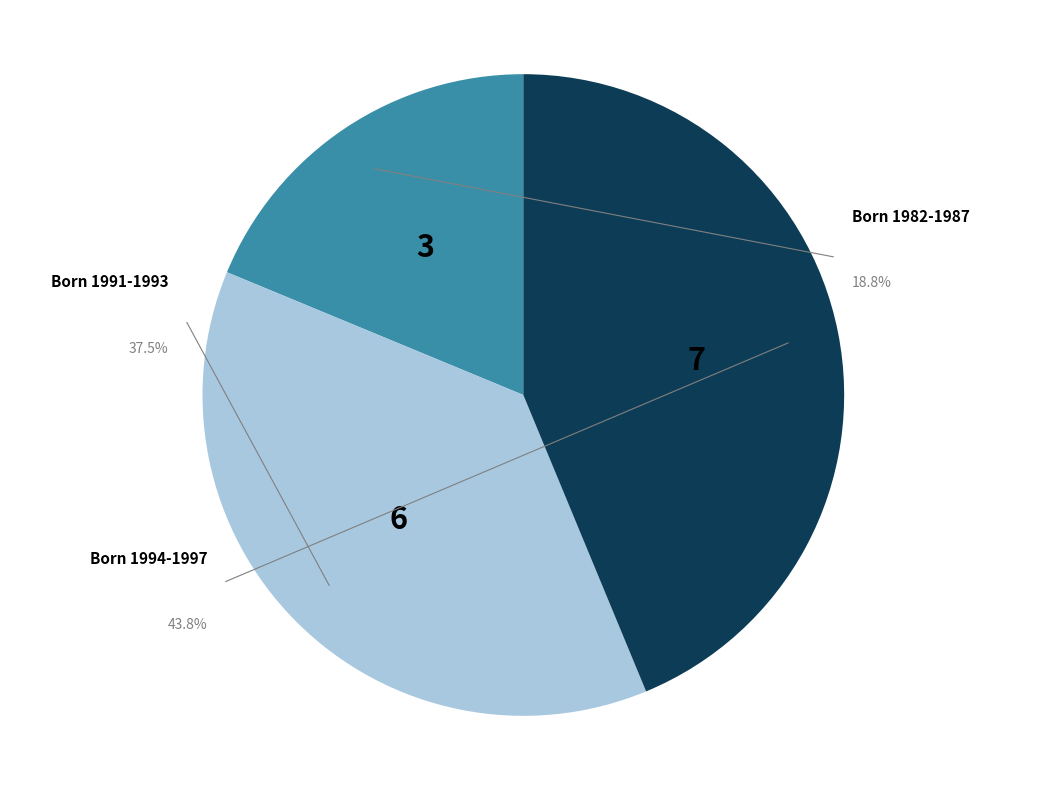

Which category has the smallest portion of the pie?

1982